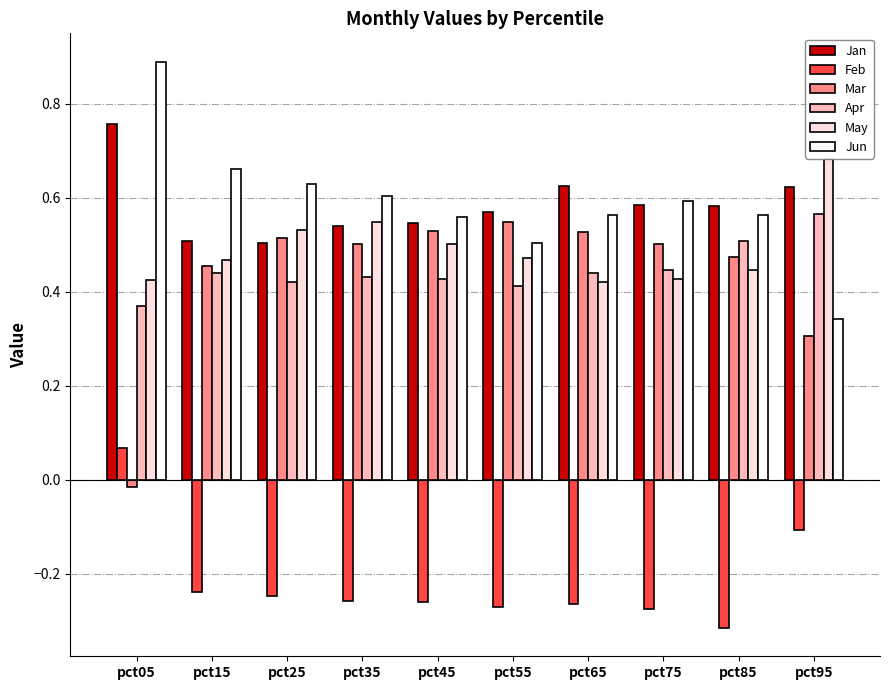

Between pct05 and pct75, which series saw the biggest shift?

Mar